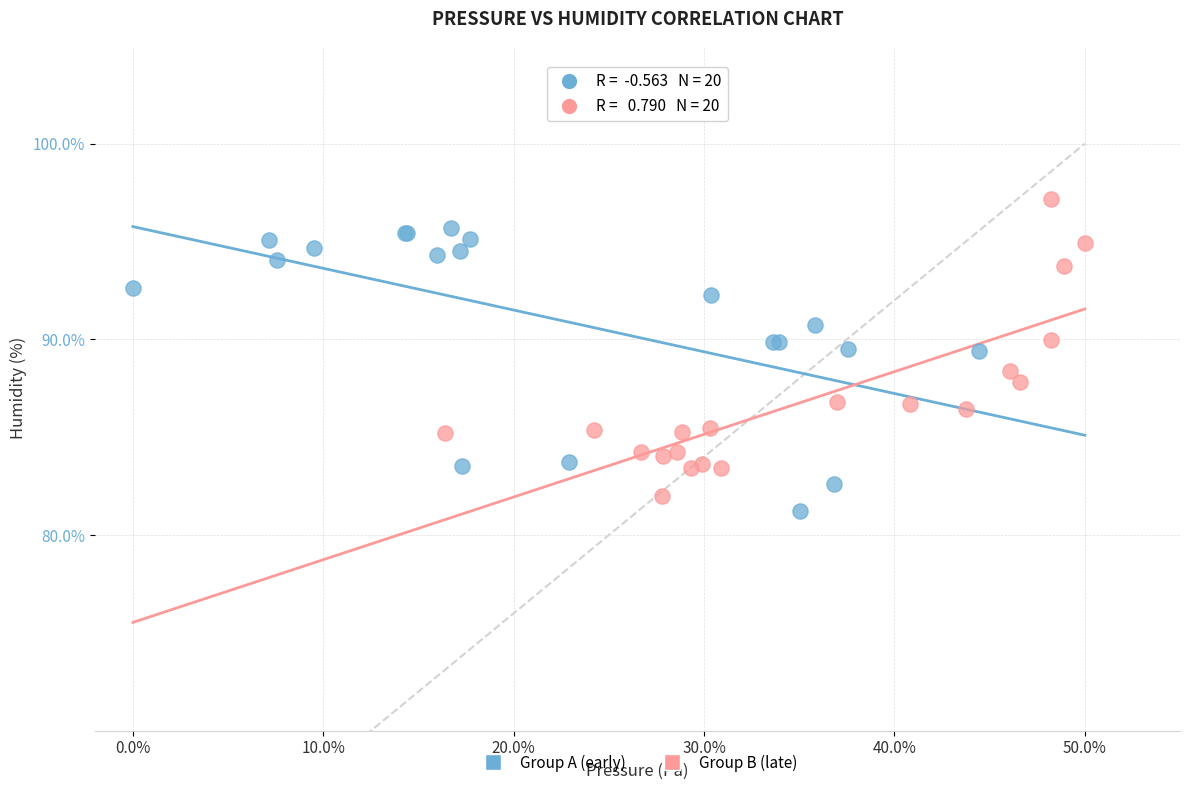

Which series reaches the maximum Y coordinate?

Group B (late)